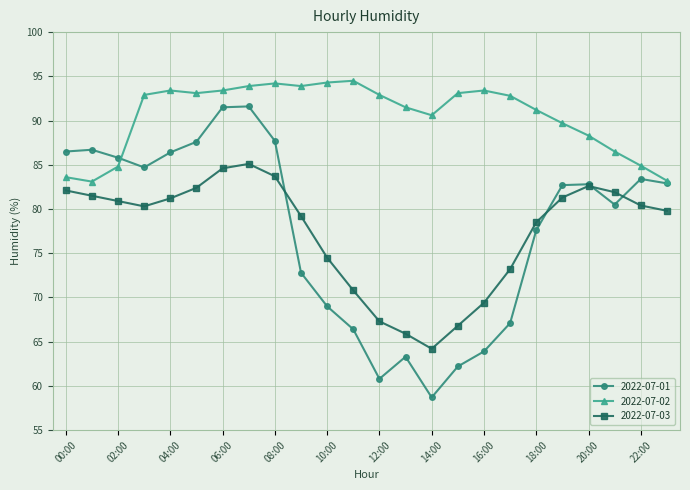

Does the chart have visible grid lines?

Yes